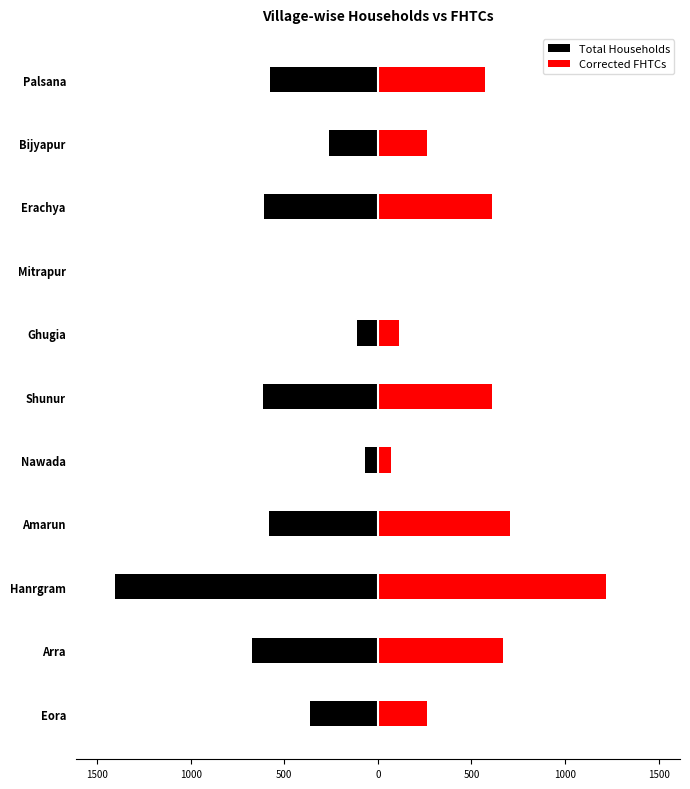

Which has a higher value, Palsana or Bijyapur?

Bijyapur